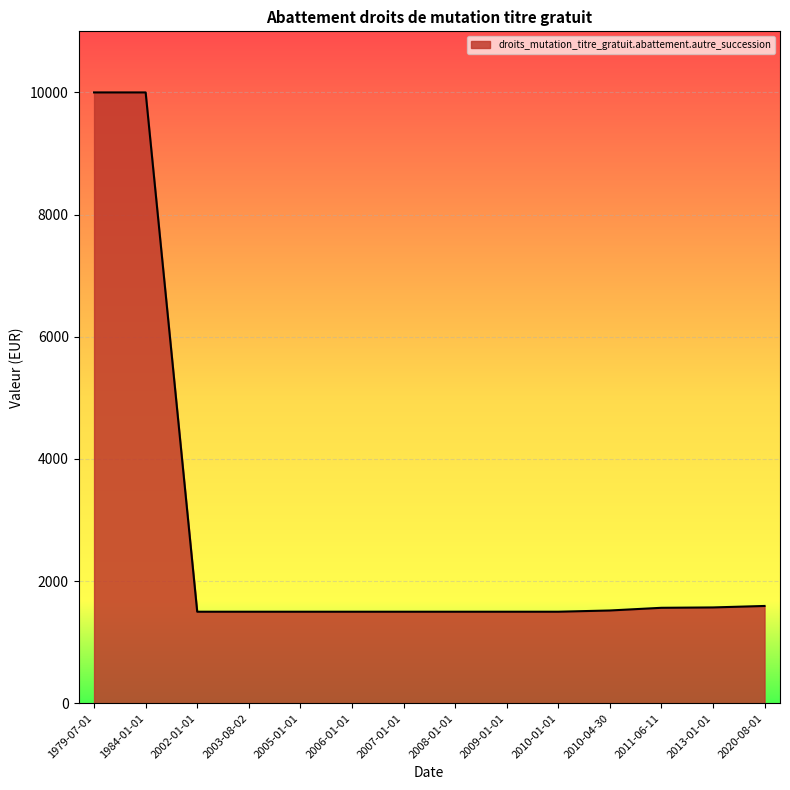

Count the number of values greater than 1500.

6